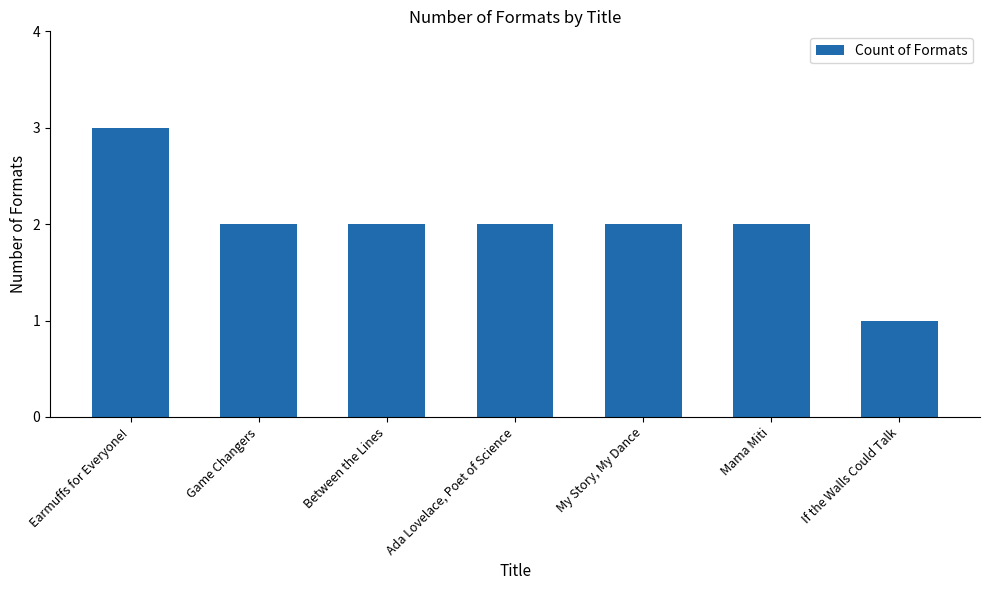

What is the difference between the maximum and minimum values?

2